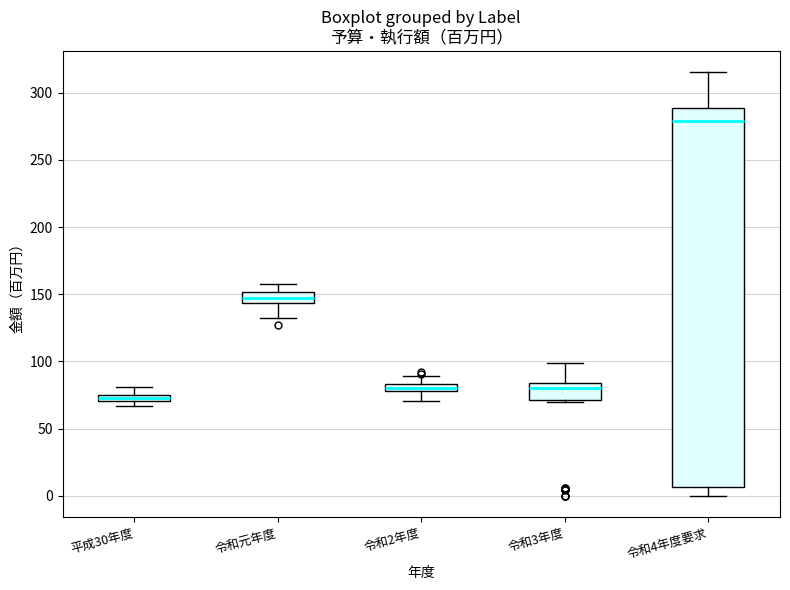

Which box is the tallest, from its lower edge to its upper edge?

令和4年度要求